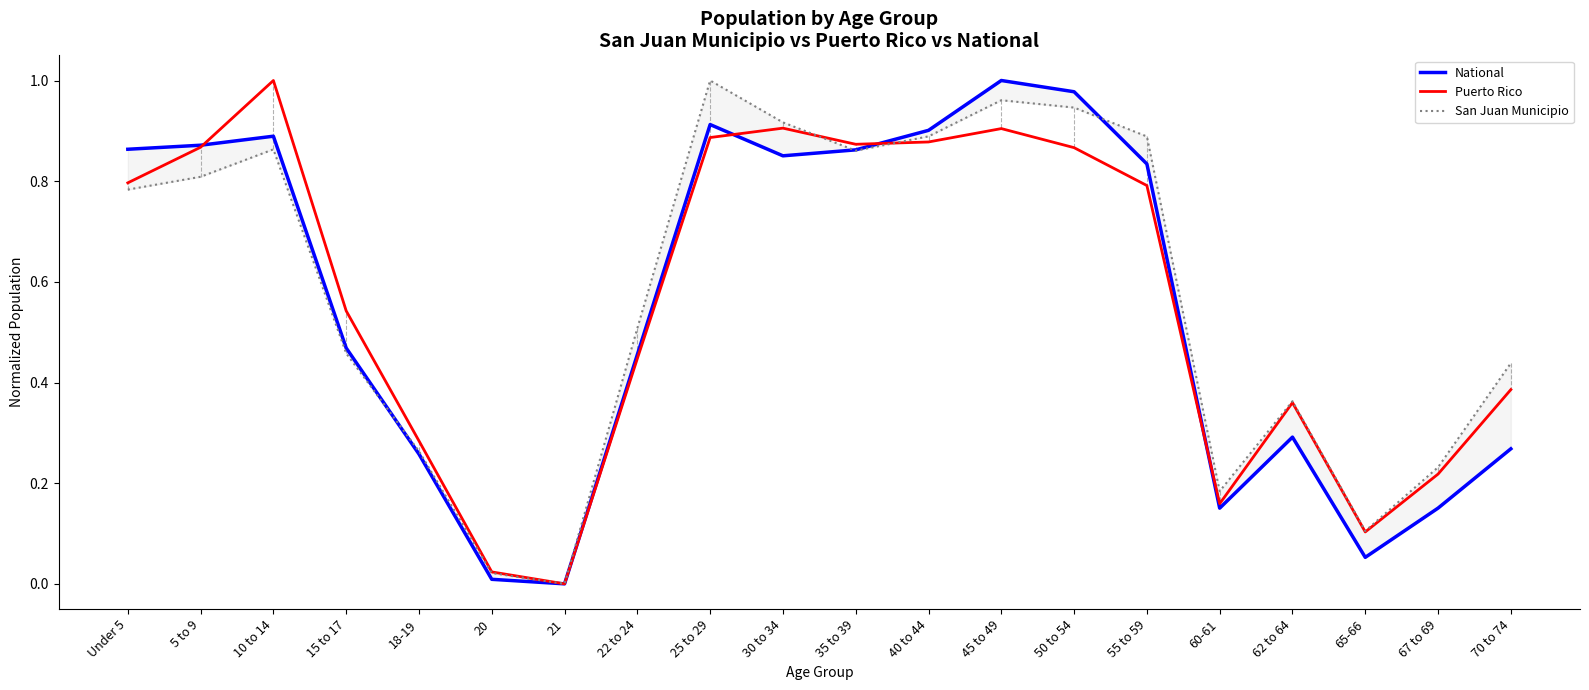

Does the chart display data point markers on the line(s)?

No